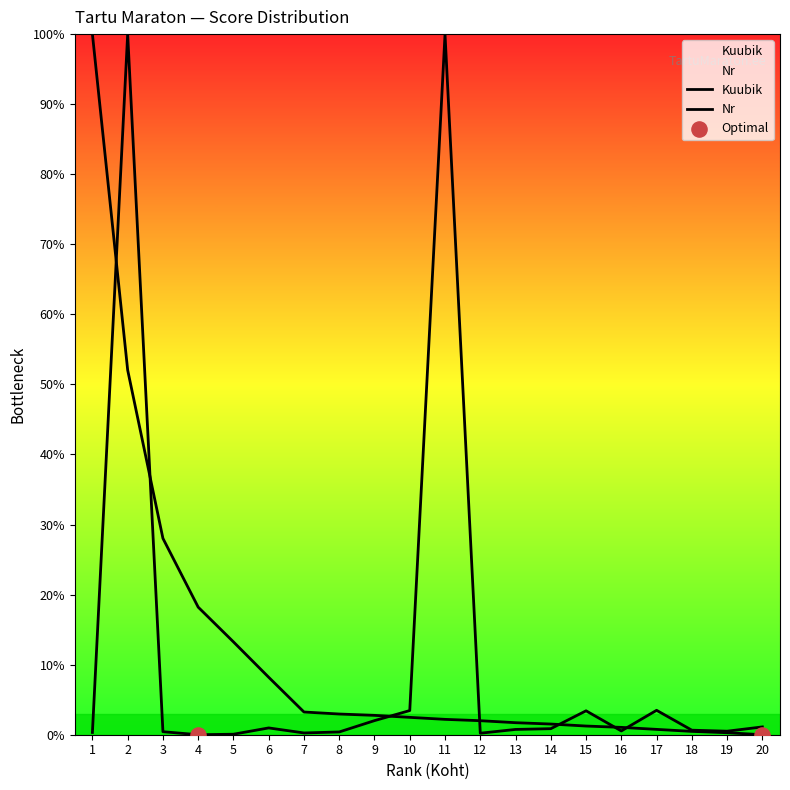

Which series contains the lowest Y value?

Nr